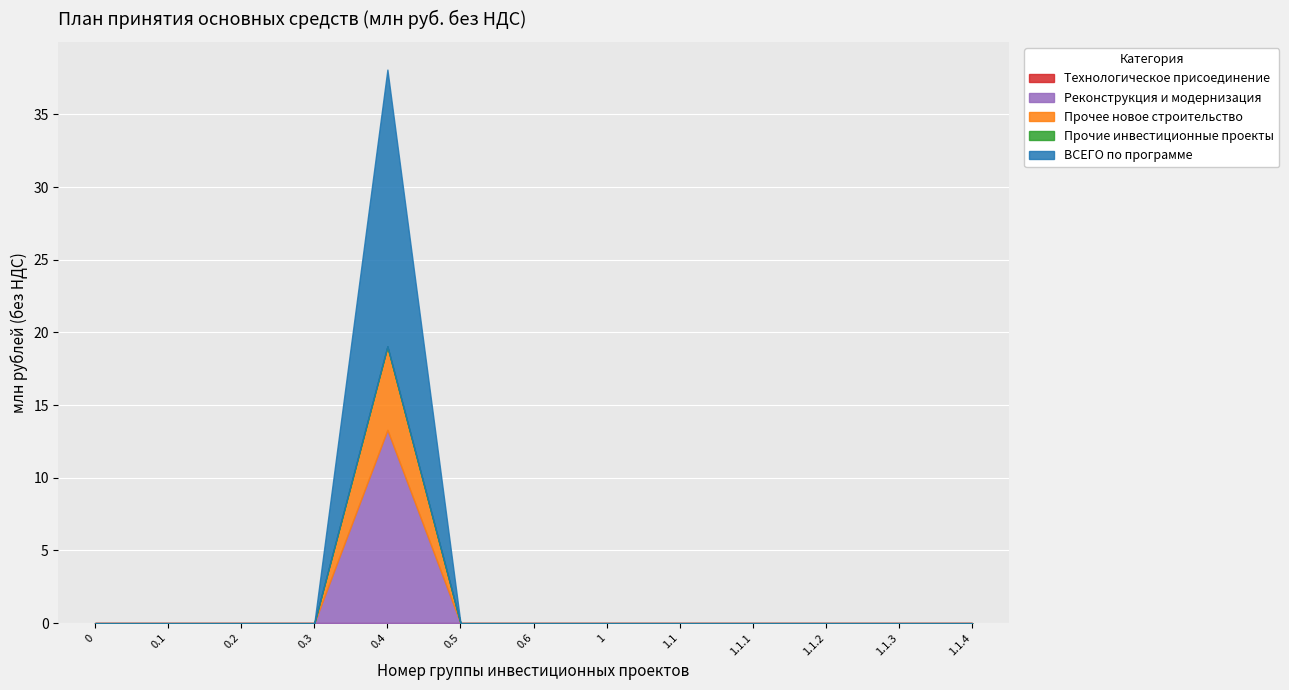

Does the chart display data point markers on the line(s)?

No